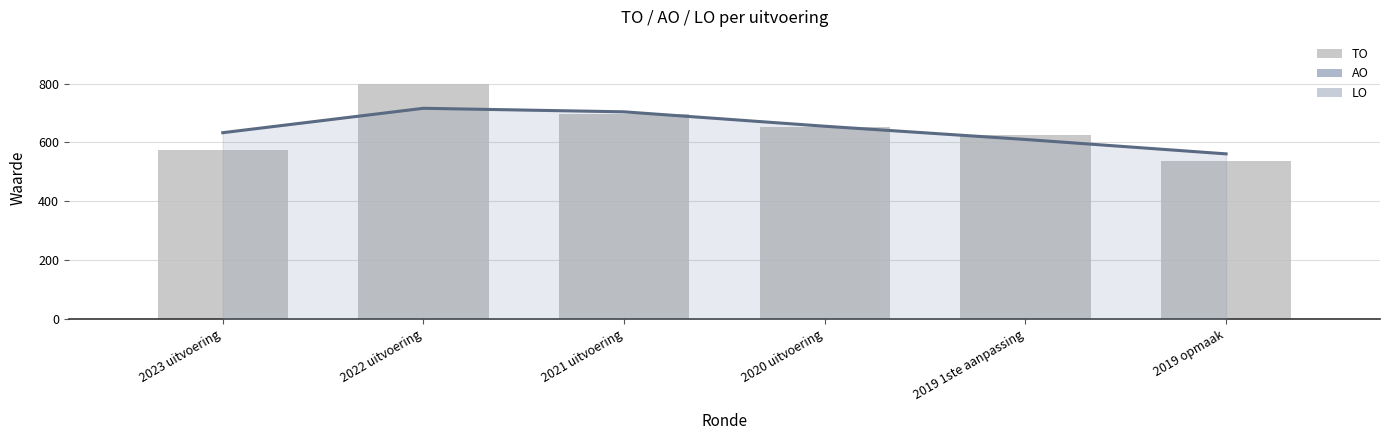

What is the label of the 4th bar from the right?

2021 uitvoering